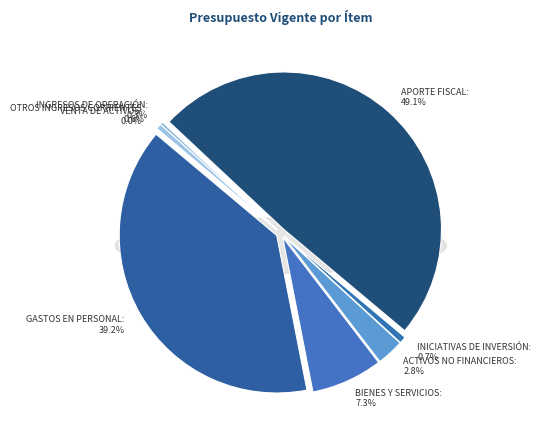

Approximately how many times larger is the value at BIENES Y SERVICIOS compared to INICIATIVAS DE INVERSIÓN?

10.4